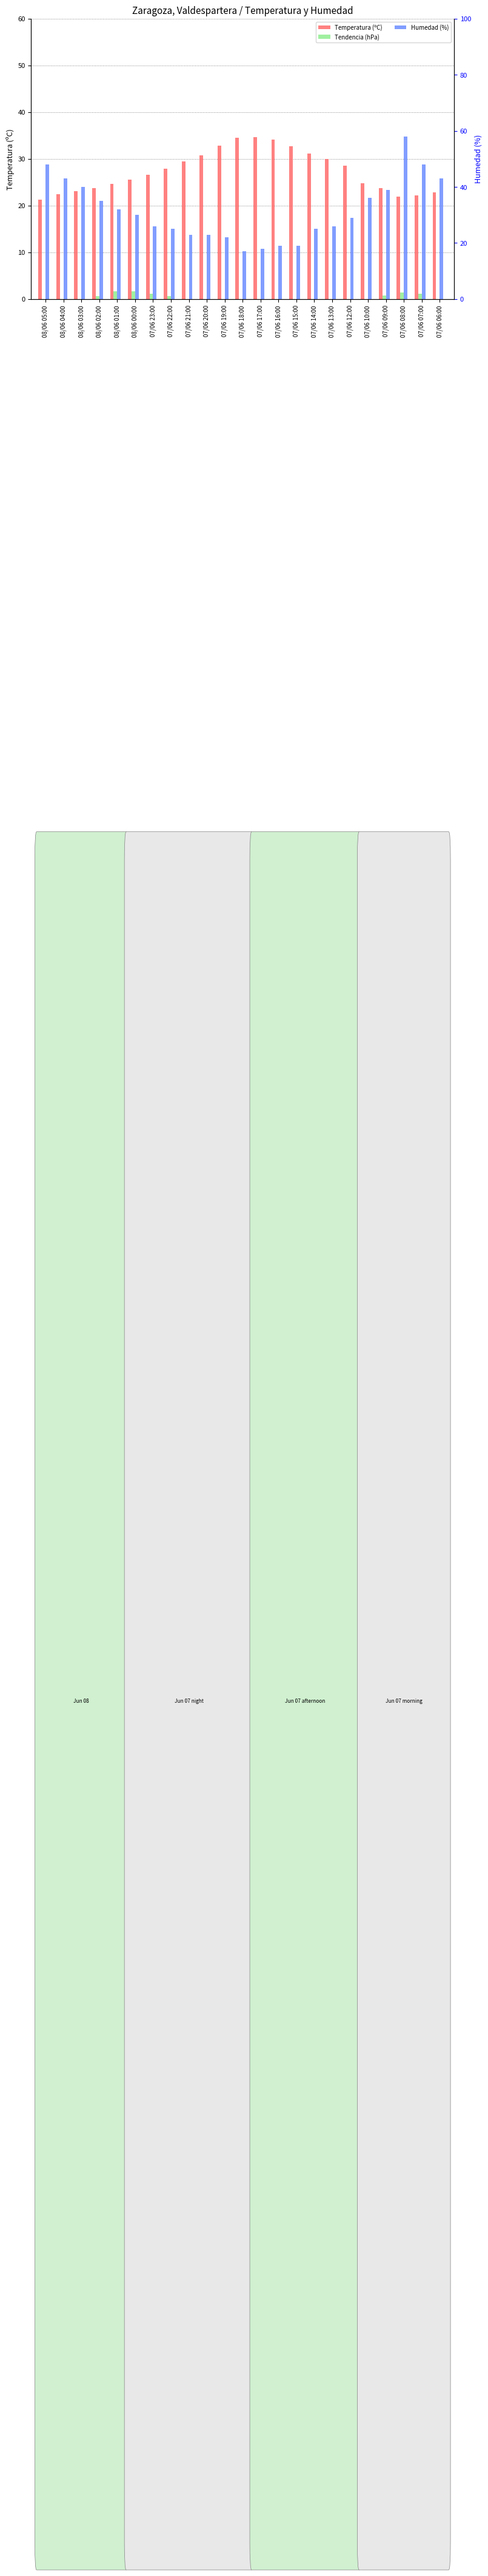

What is the value of the Humedad (%) bar at the 1st from the left?

48.0